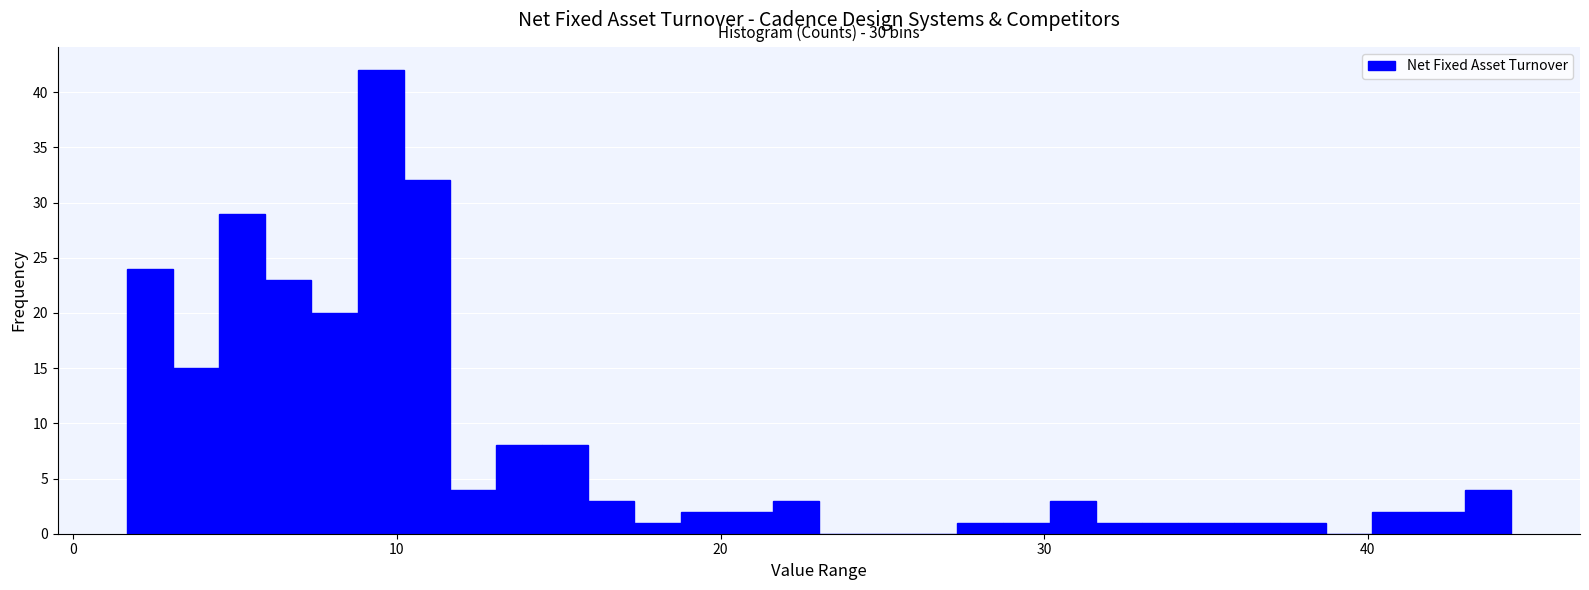

Read against the x-axis, roughly where is the centre of the tallest bar?

9